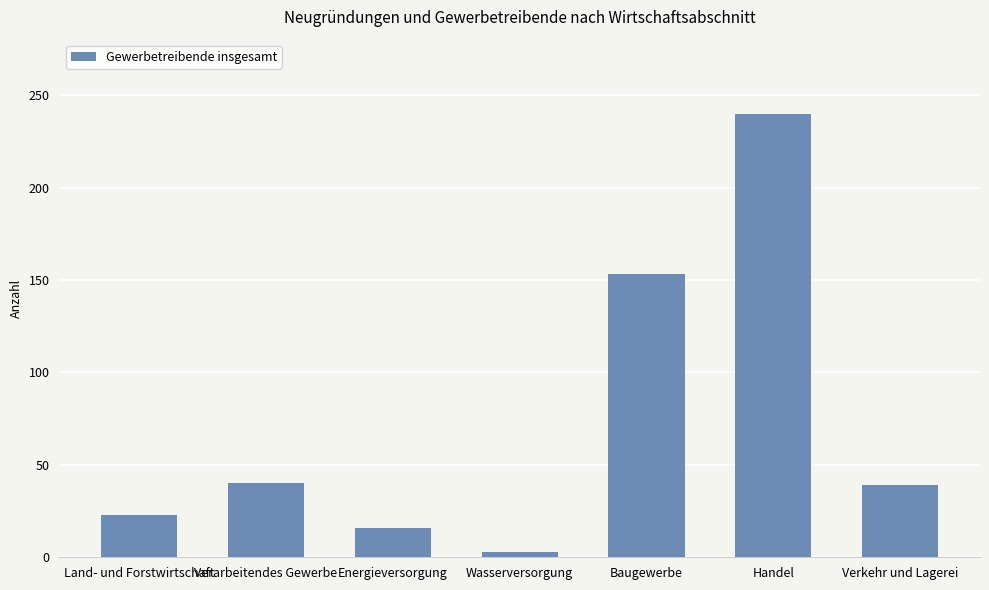

Which has a higher value, Verkehr und Lagerei or Baugewerbe?

Baugewerbe